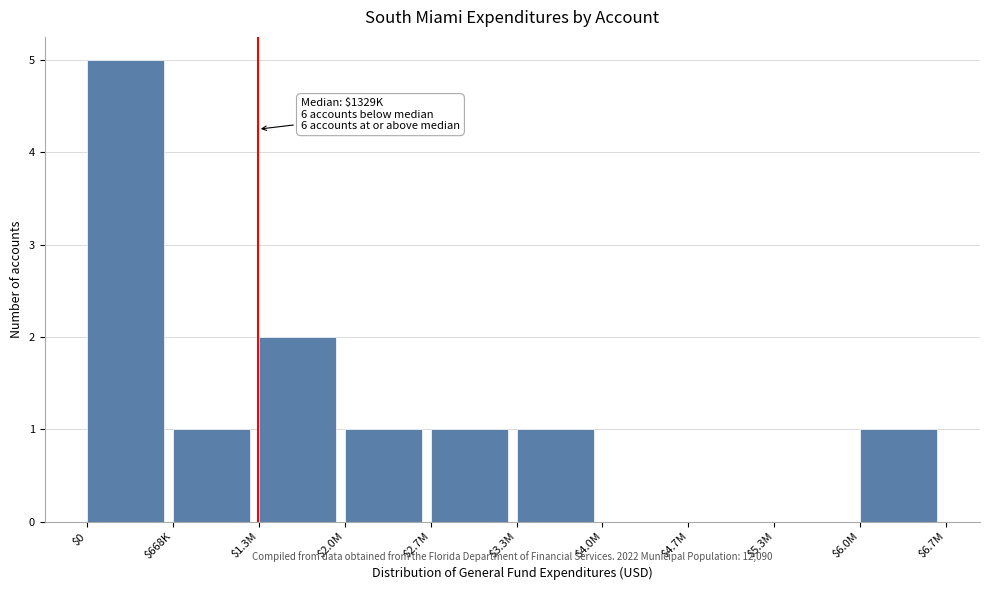

The chart shows a value of 1 at $2.7M. True or false?

True